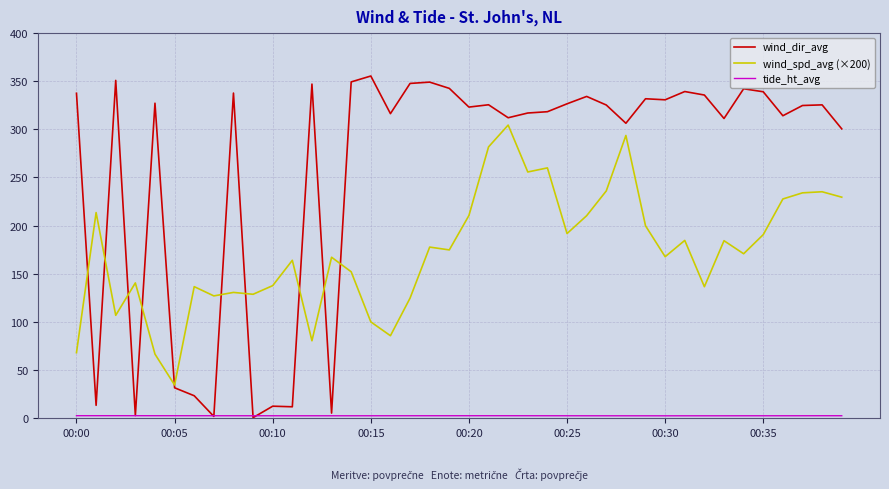

Which series has the largest total across all categories?

wind_dir_avg